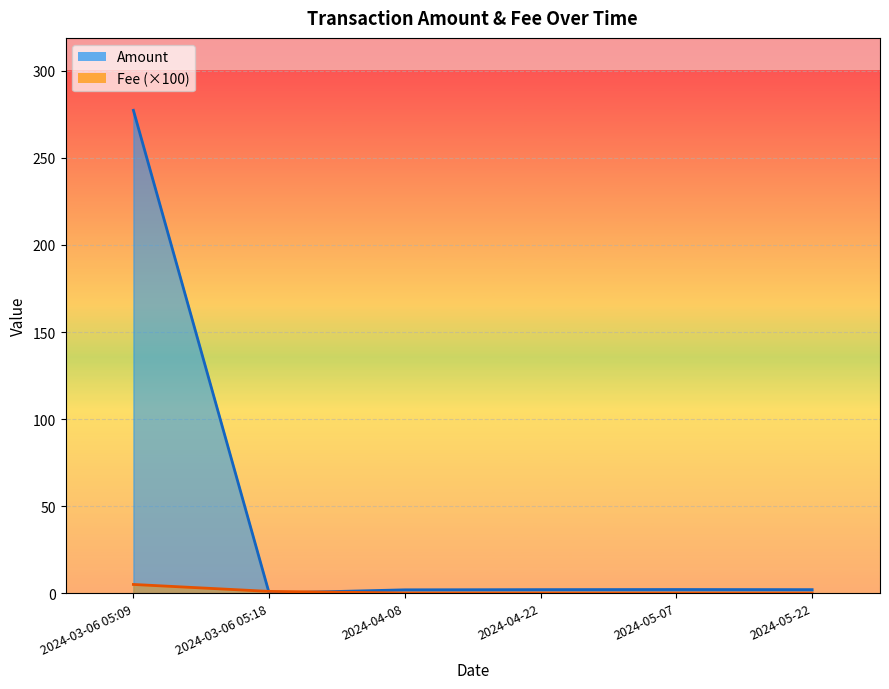

What is the sum of all Amount values?

285.4